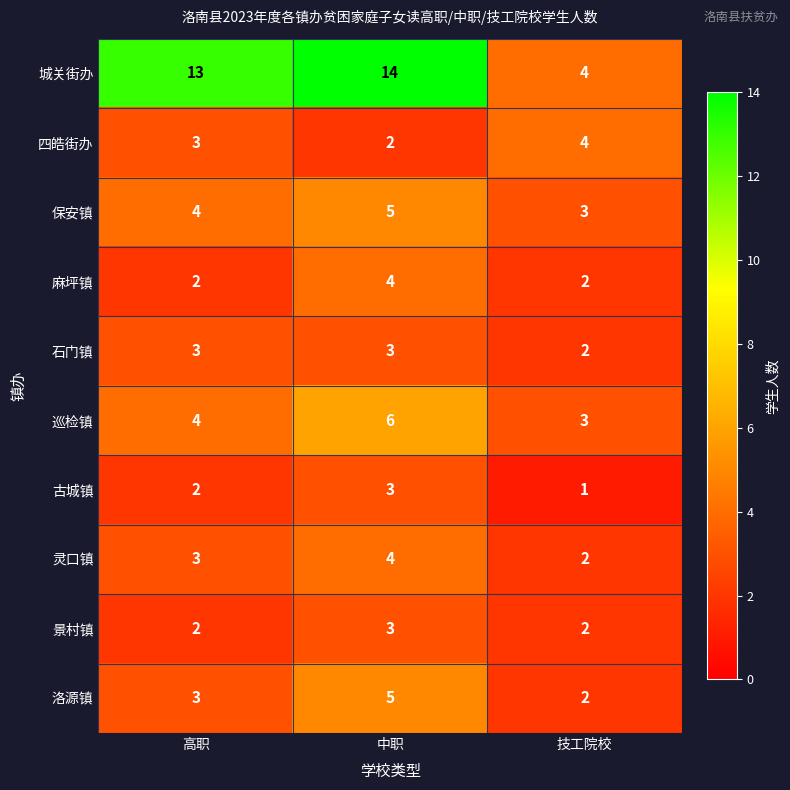

What is the maximum value shown in the chart?

14